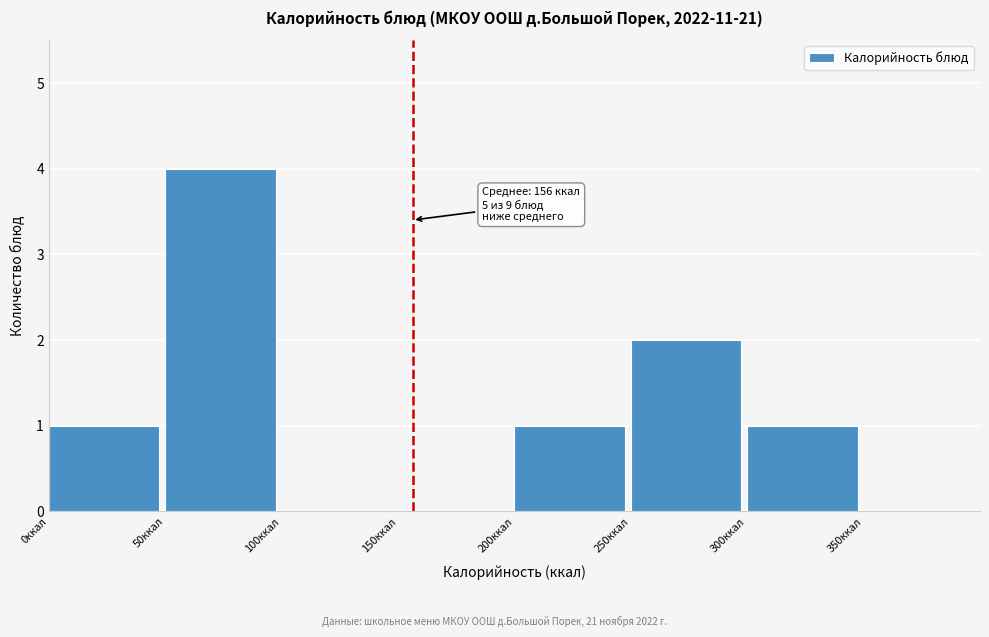

Over which range of the x-axis is the bar tallest?

50 to 100